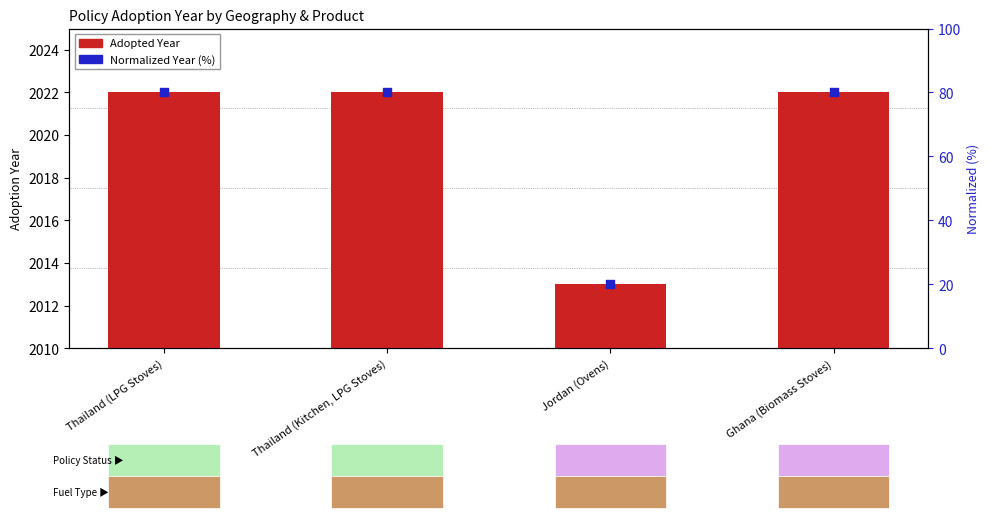

Which series has the largest Y range (max minus min)?

Normalized Year (0-100%)